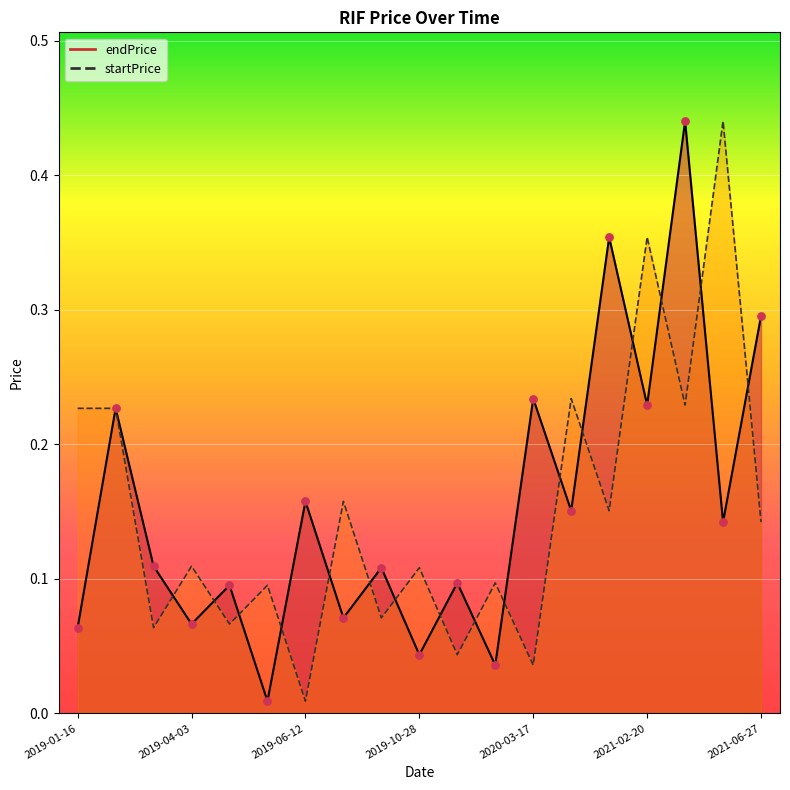

Which series contains the lowest Y value?

endPrice